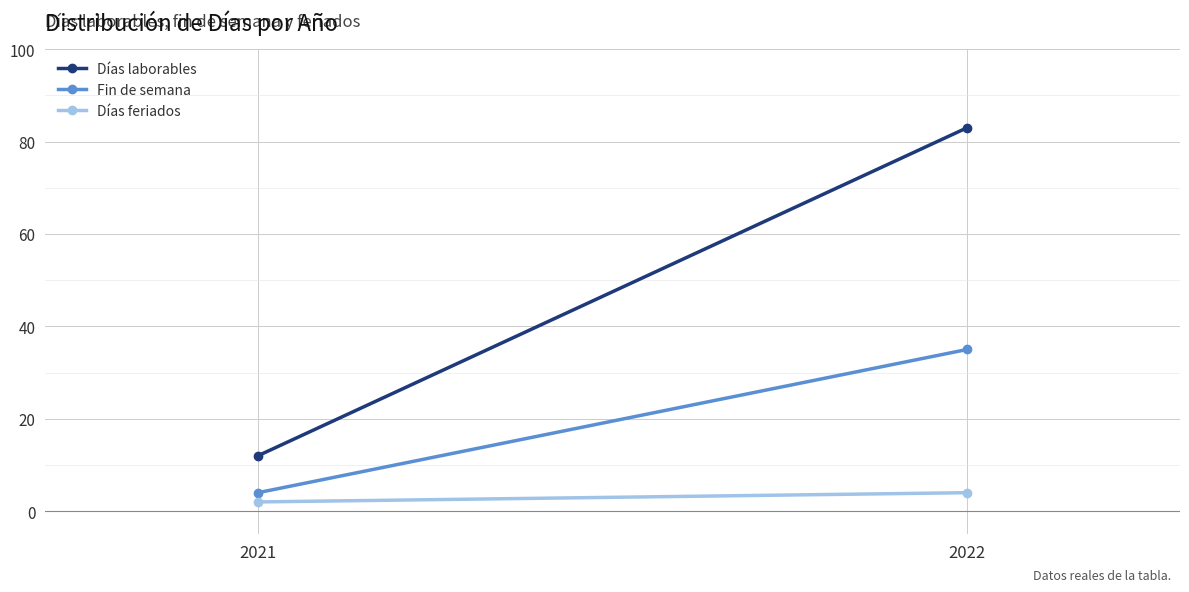

Reading left to right, what are all the values shown in this chart?

Días laborables: 12	83
Fin de semana: 4	35
Días feriados: 2	4